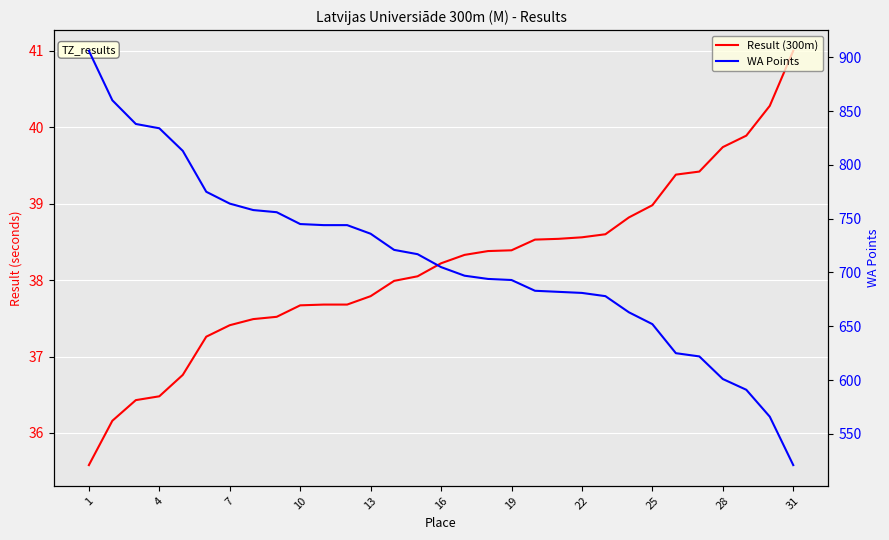

What is the difference between the second highest and second lowest values in the Result (300m) series?

4.1